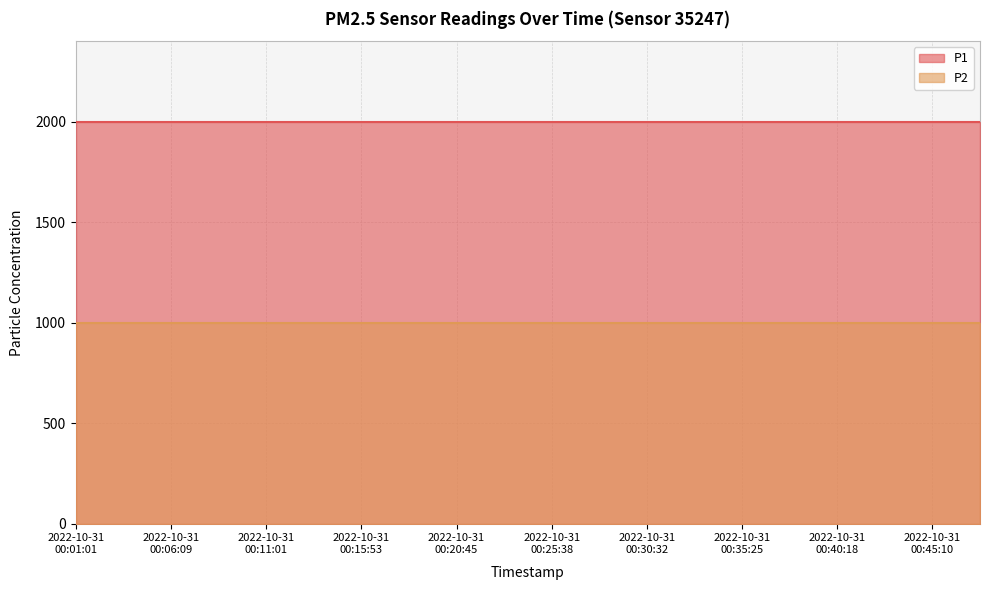

Is the value of P1 at 2022-10-31T00:35:25 greater than the value of P2 at 2022-10-31T00:01:01?

Yes